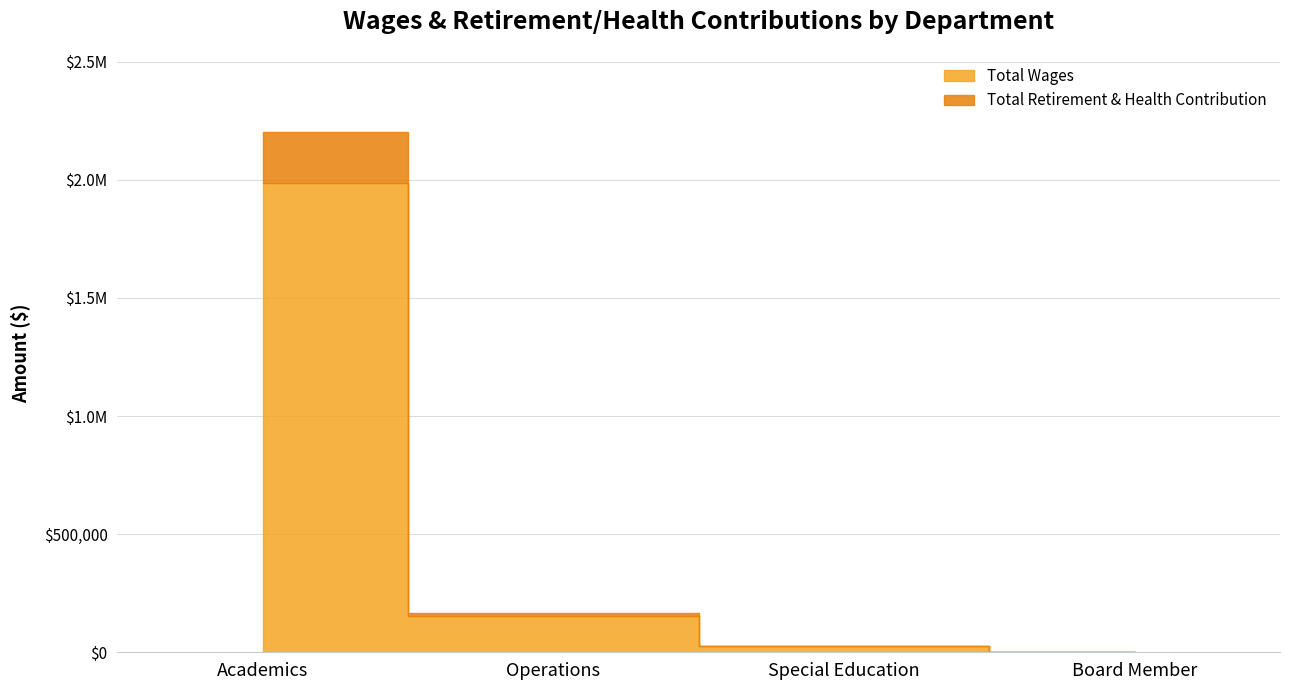

Reading right to left, what are all the values shown in this chart?

Total Wages: Board Member=0	Special Education=25530	Operations=153370	Academics=1986139
Total Retirement & Health Contribution: Board Member=0	Special Education=234	Operations=13533	Academics=215905